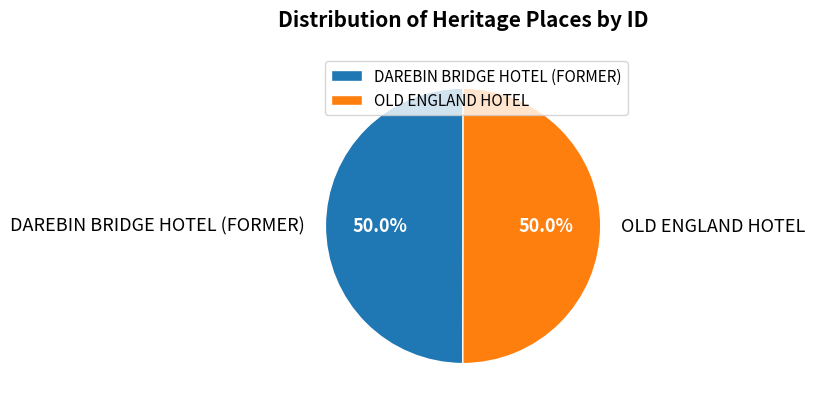

Do DAREBIN BRIDGE HOTEL (FORMER) and OLD ENGLAND HOTEL together represent more than half of the pie?

Yes